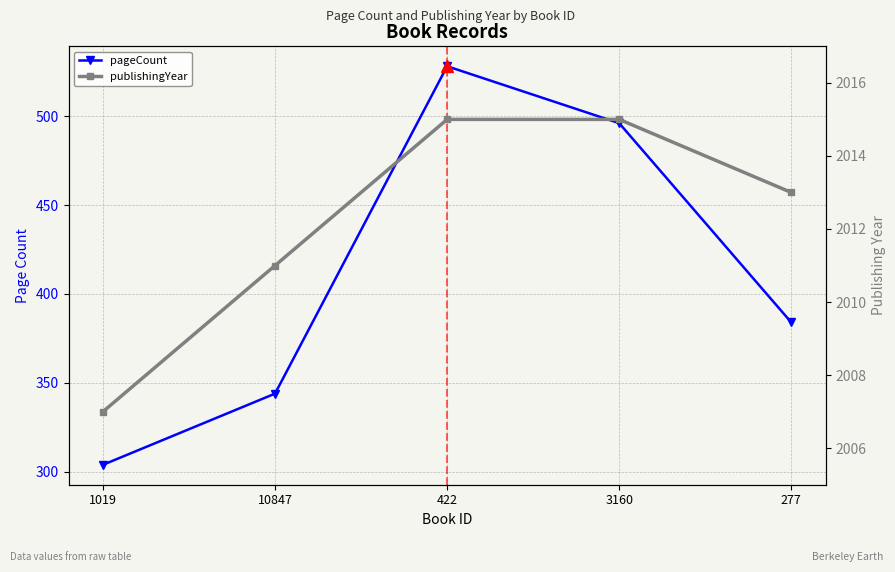

At which category is the sum across all series the highest?

422